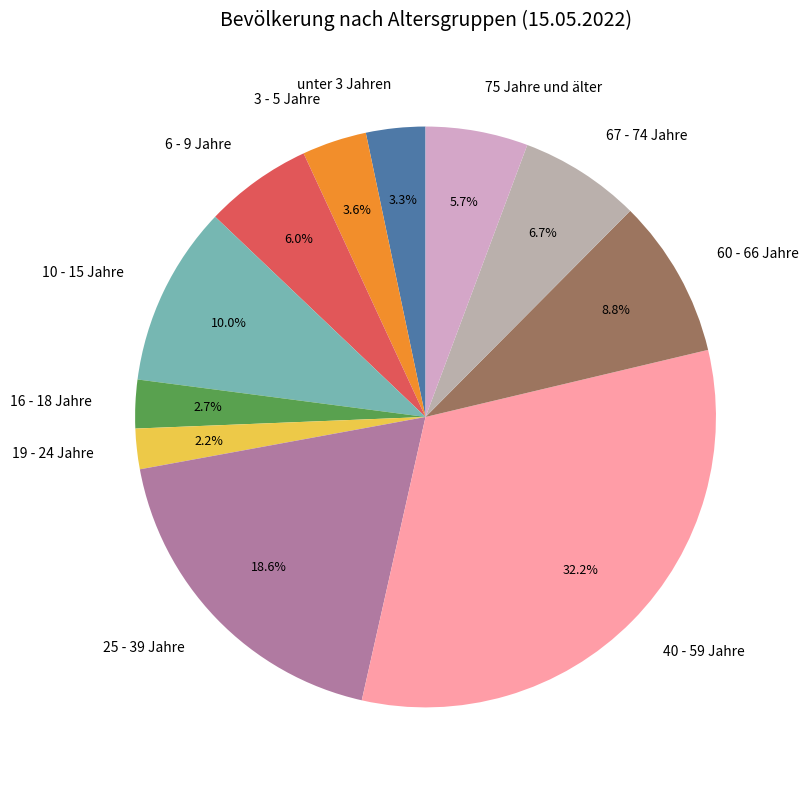

Count the number of slices in the pie.

11